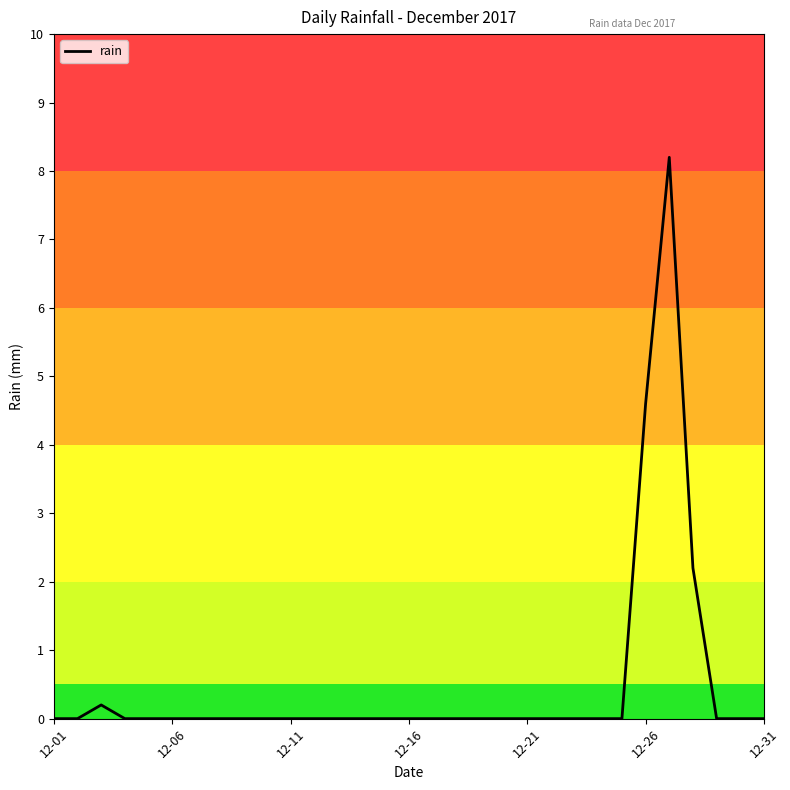

What is the average value?

0.5